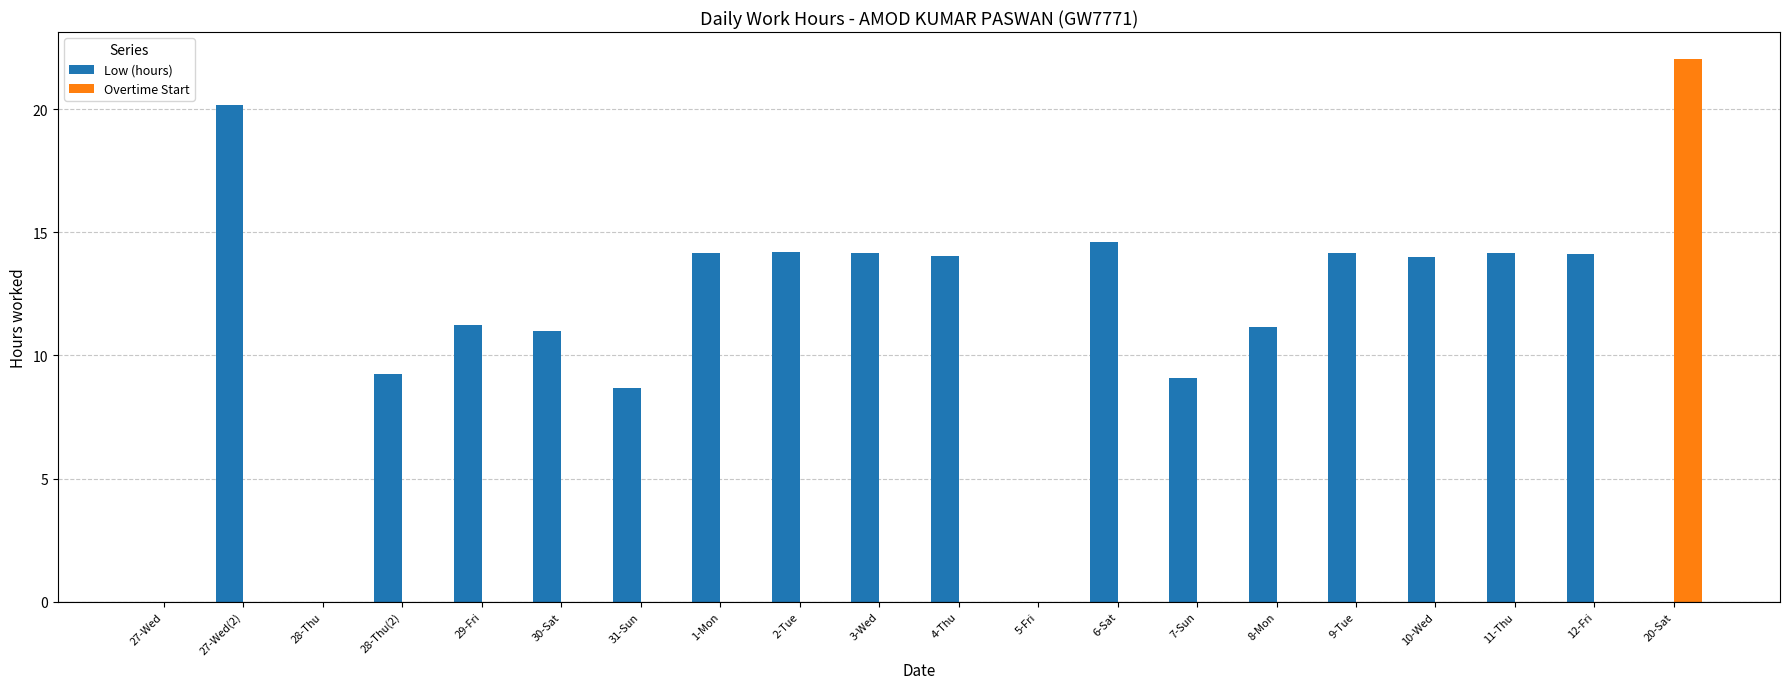

The Low (hours) series shows 14.2 at 3-Wed. True or false?

True